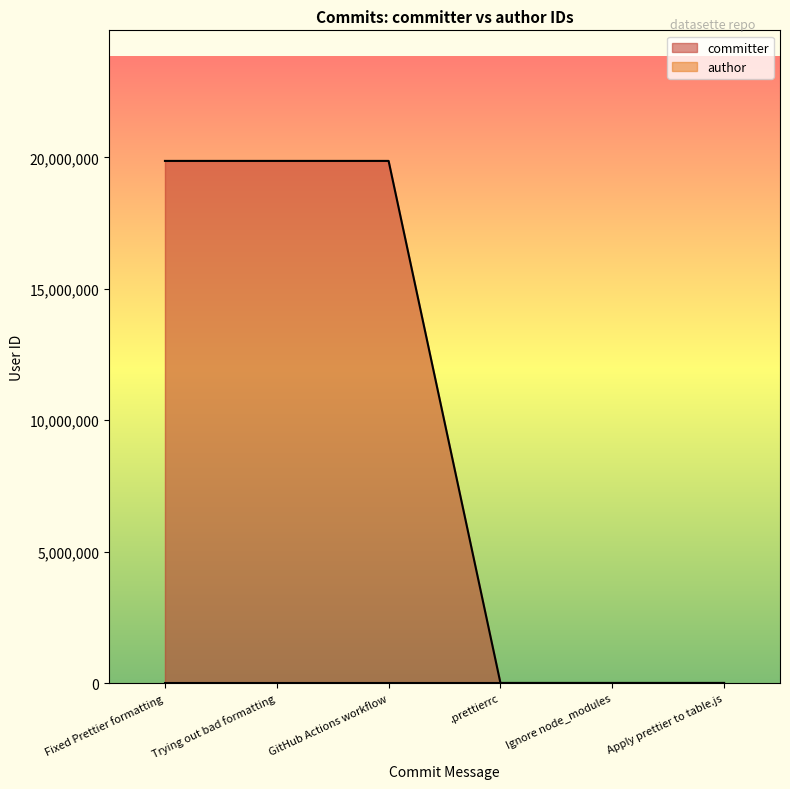

What is the difference between the maximum and minimum values?

19854848